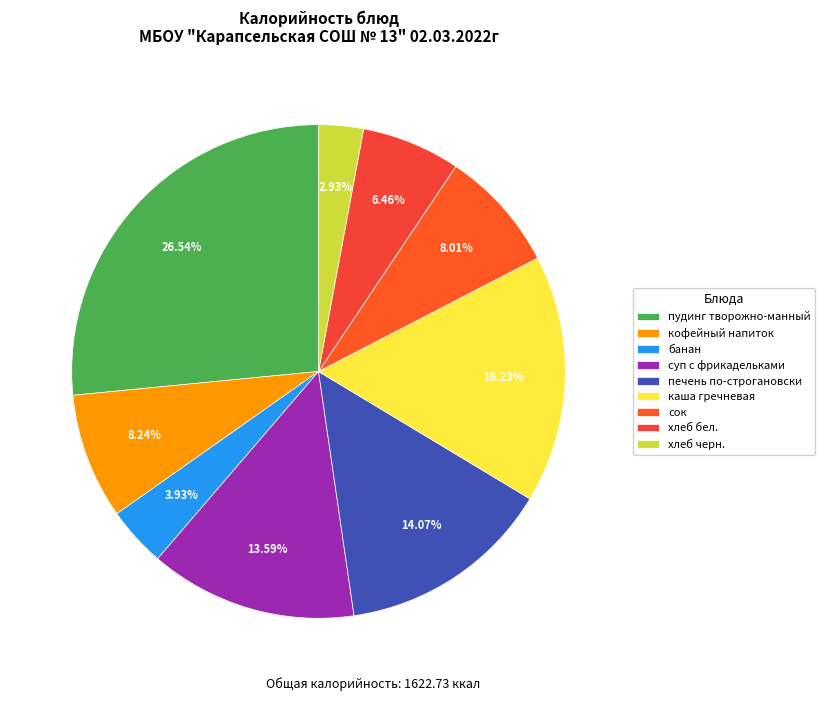

True or false: суп с фрикадельками accounts for 14% of the total.

True